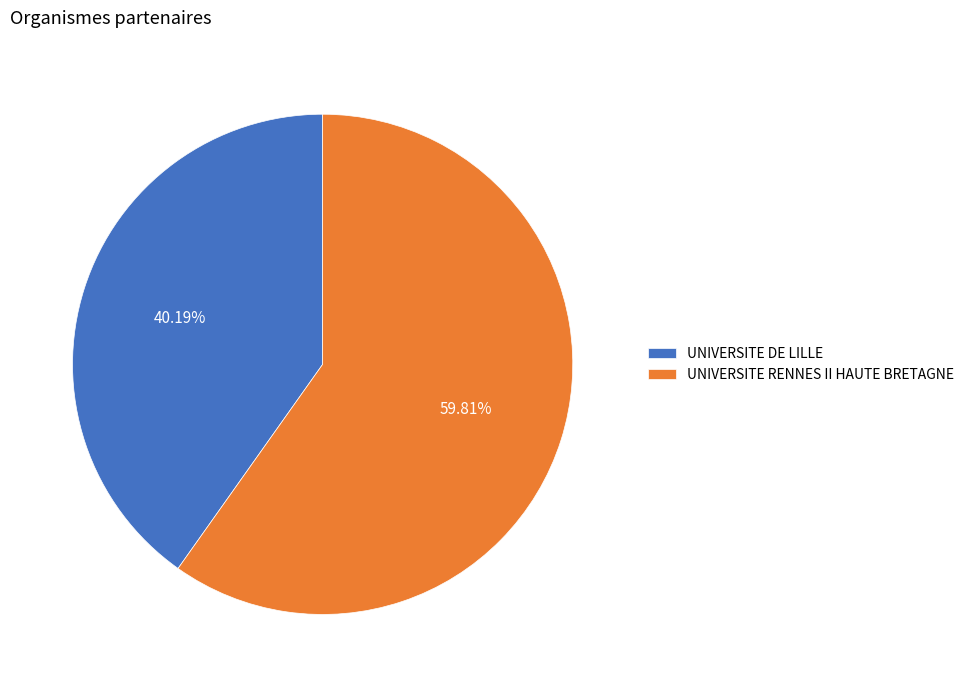

What is the largest slice in the pie chart?

UNIVERSITE RENNES II HAUTE BRETAGNE